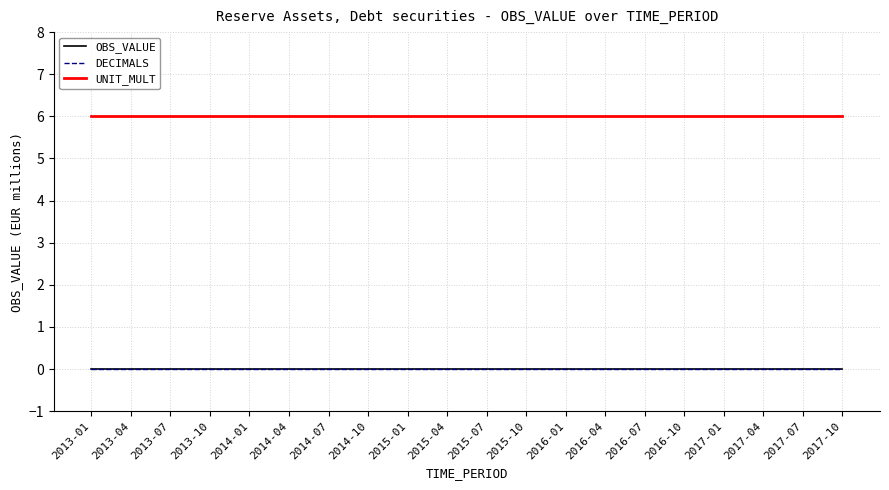

Is this an area chart (filled region under the line)?

No